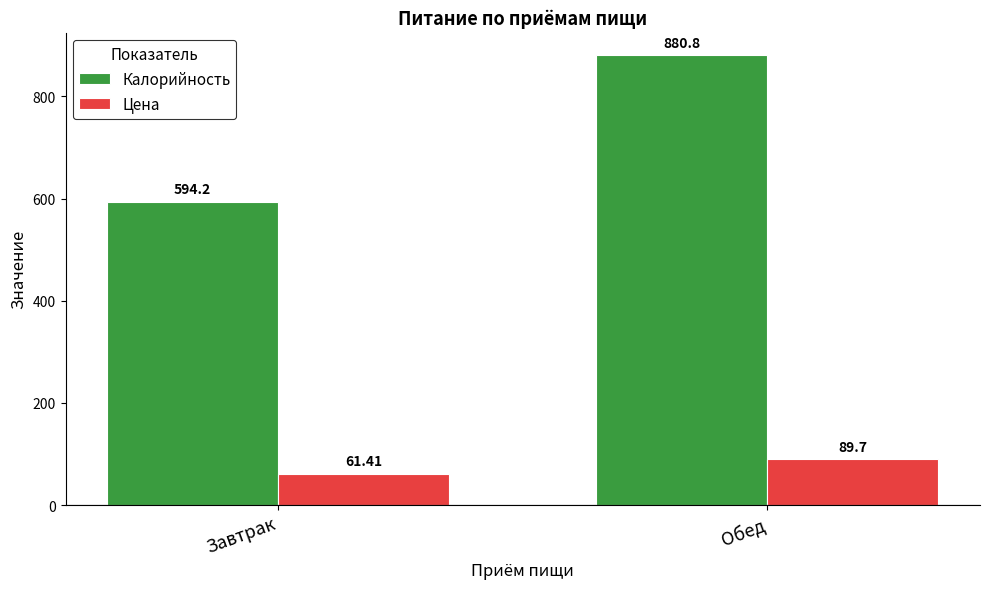

Count the number of data series in this chart.

2